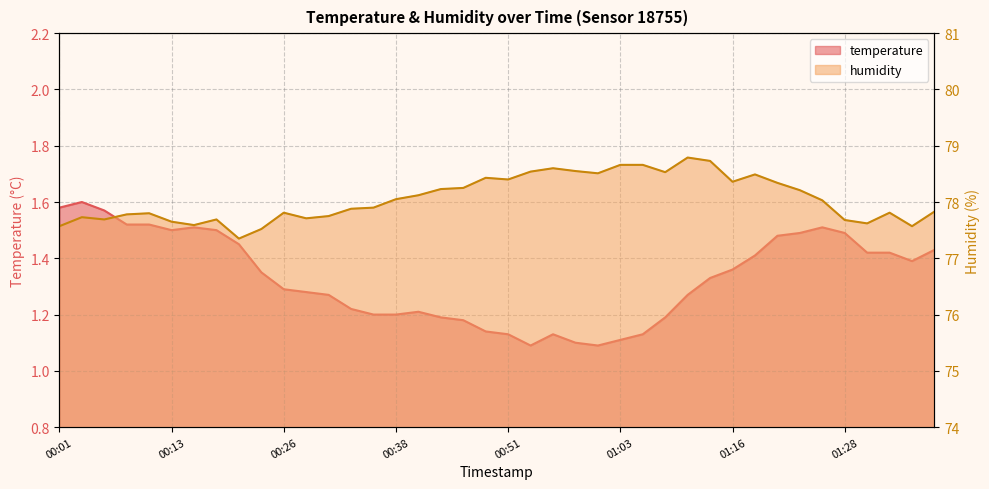

Is it true that temperature equals 0.8 at 01:36?

False